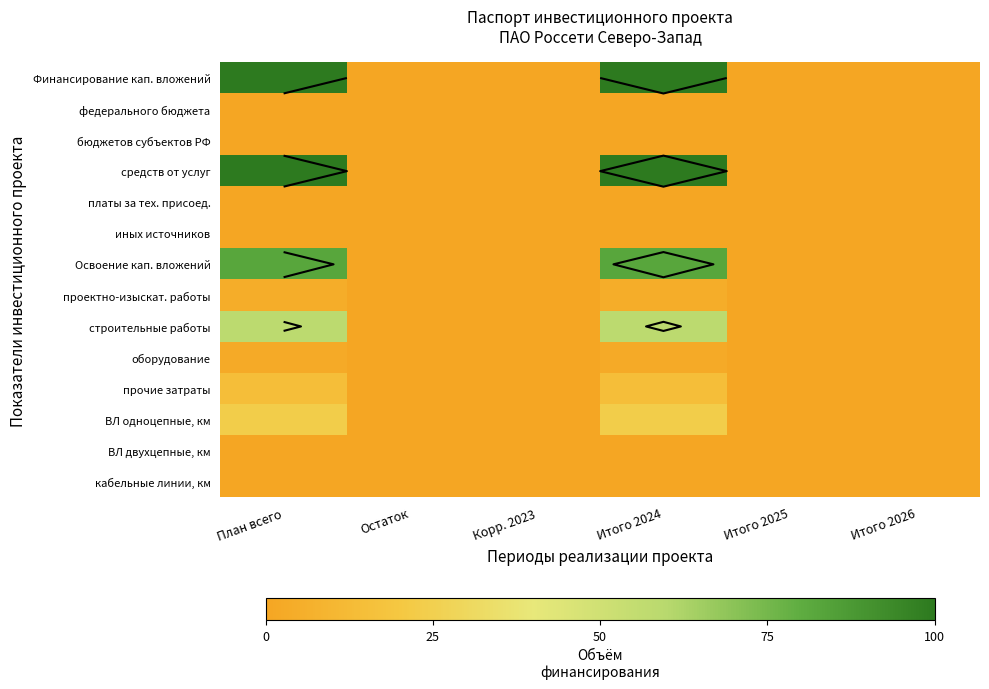

Rank the series by their maximum value, from highest to lowest.

Финансирование кап. вложений, средств от услуг, Освоение кап. вложений, строительные работы, ВЛ однoцепные, км, прочие затраты, проектно-изыскат. работы, оборудование, федерального бюджета, бюджетов субъектов РФ, платы за тех. присоед., иных источников, ВЛ двухцепные, км, кабельные линии, км